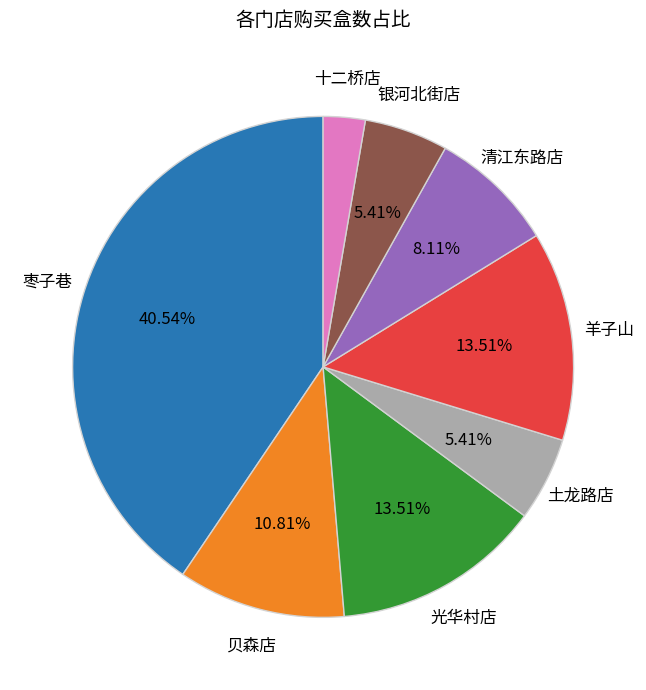

Which has a higher value, 银河北街店 or 贝森店?

贝森店